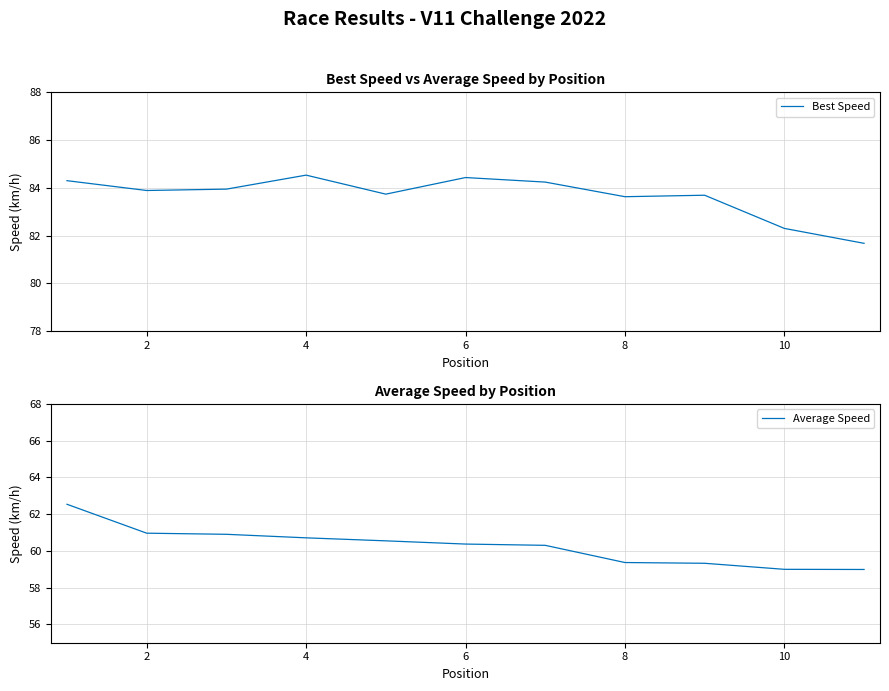

The Best Speed series shows 132.8 at 2. True or false?

False